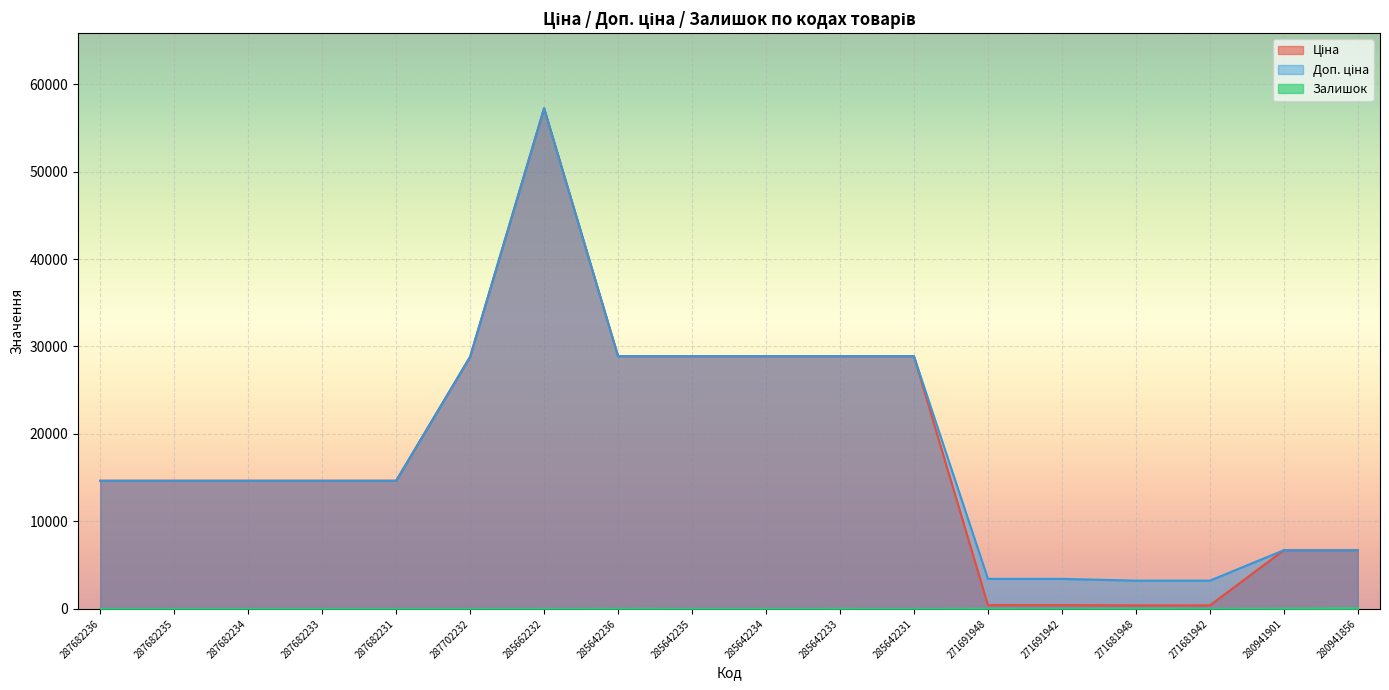

Reading left to right, list all the values displayed in this chart.

Ціна: 287682236=14649.6	287682235=14649.6	287682234=14649.6	287682233=14649.6	287682231=14649.6	287702232=28821.8	285662232=57235.5	285642236=28890.3	285642235=28890.3	285642234=28890.3	285642233=28890.3	285642231=28890.3	271691948=429.3	271691942=429.3	271681948=403.6	271681942=403.6	280941901=6710.2	280941856=6710.2
Доп. ціна: 287682236=14649.6	287682235=14649.6	287682234=14649.6	287682233=14649.6	287682231=14649.6	287702232=28821.8	285662232=57235.5	285642236=28890.3	285642235=28890.3	285642234=28890.3	285642233=28890.3	285642231=28890.3	271691948=3434.6	271691942=3434.6	271681948=3228.8	271681942=3228.8	280941901=6710.2	280941856=6710.2
Залишок: 287682236=0.0	287682235=0.0	287682234=0.0	287682233=0.0	287682231=0.0	287702232=0.0	285662232=13.0	285642236=16.0	285642235=14.0	285642234=10.0	285642233=16.0	285642231=9.0	271691948=22.0	271691942=13.0	271681948=30.0	271681942=10.0	280941901=34.0	280941856=81.0